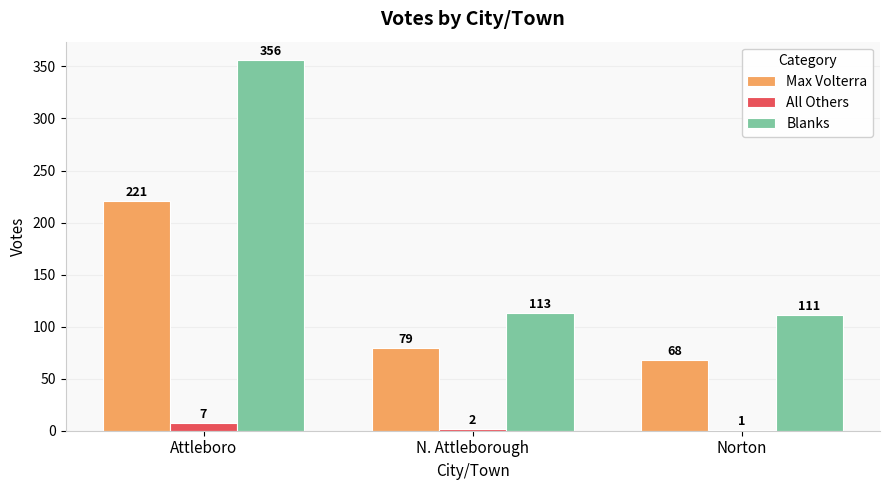

What is the sum of the All Others values at Attleboro and N. Attleborough?

9